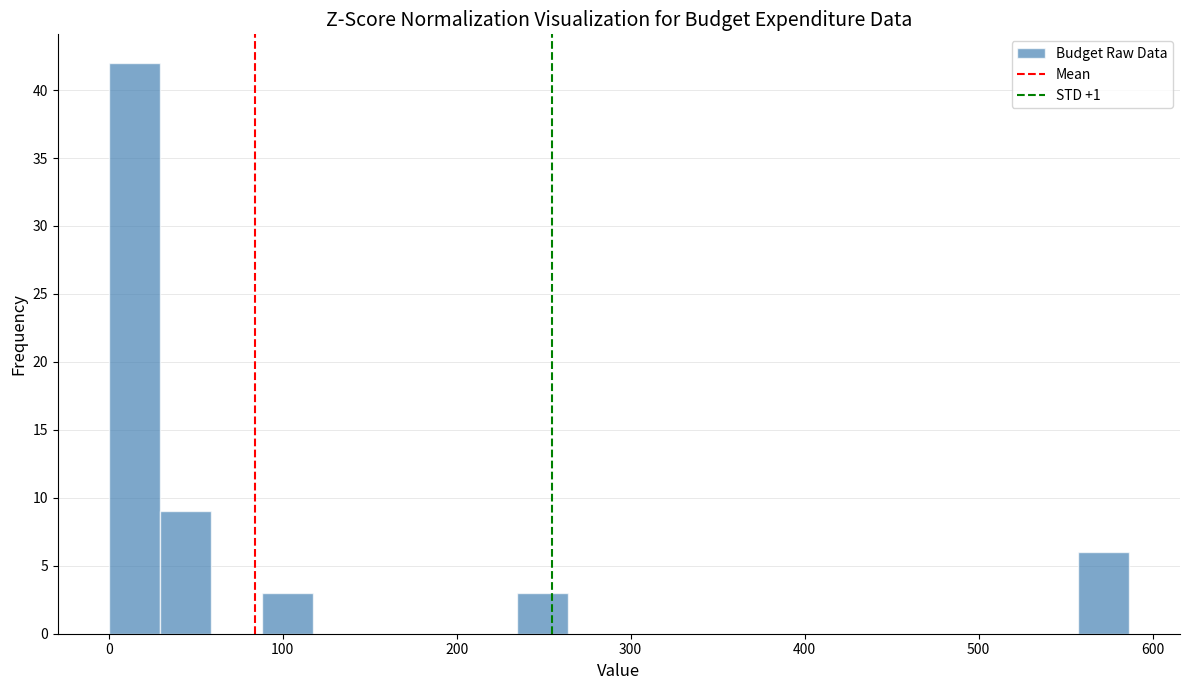

Around what value on the x-axis is the tallest bar? Give the approximate position of its centre, as read against the axis.

10